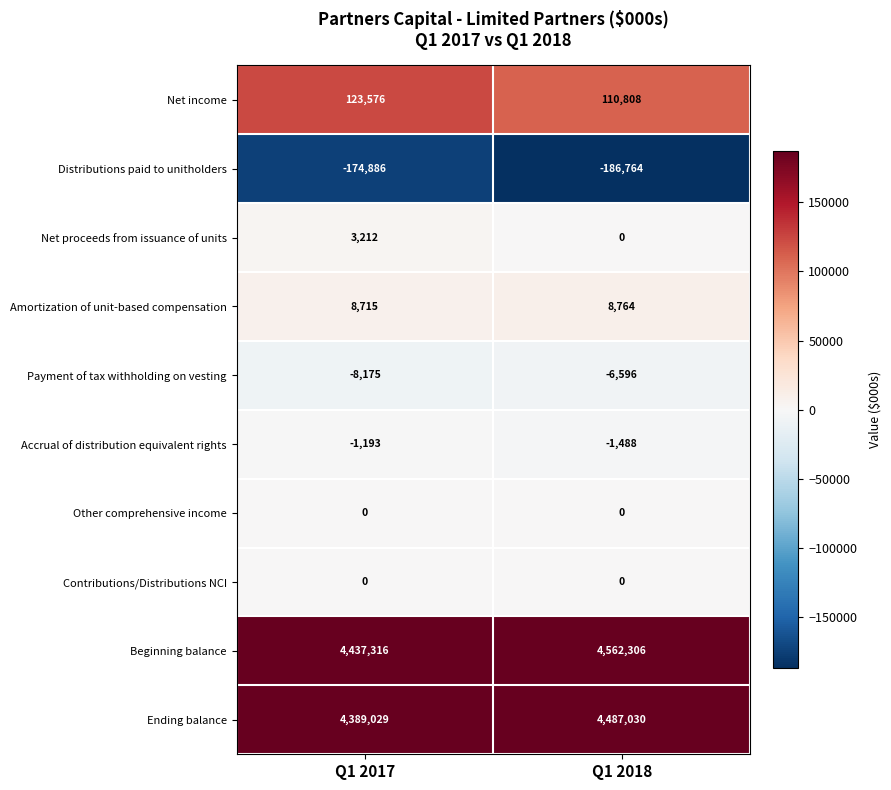

How many categories are shown in the chart?

2